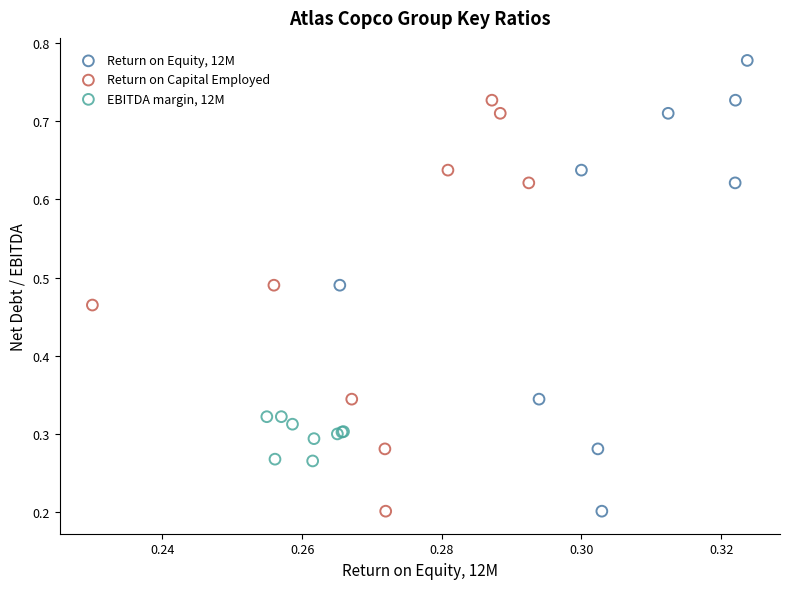

Which series reaches the maximum Y coordinate?

Return on Equity, 12M